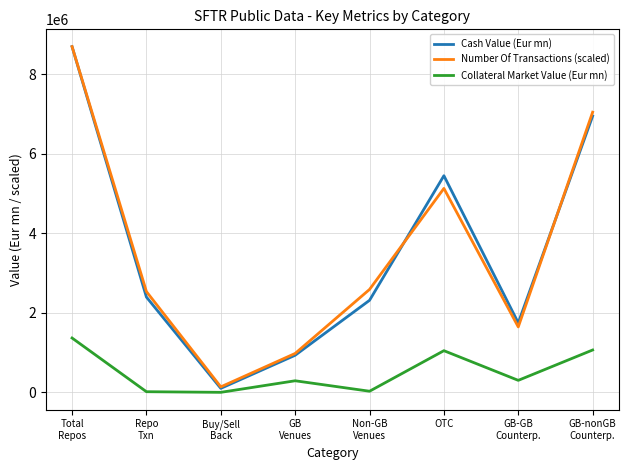

Which series has the largest range (max minus min)?

Cash Value (Eur mn)